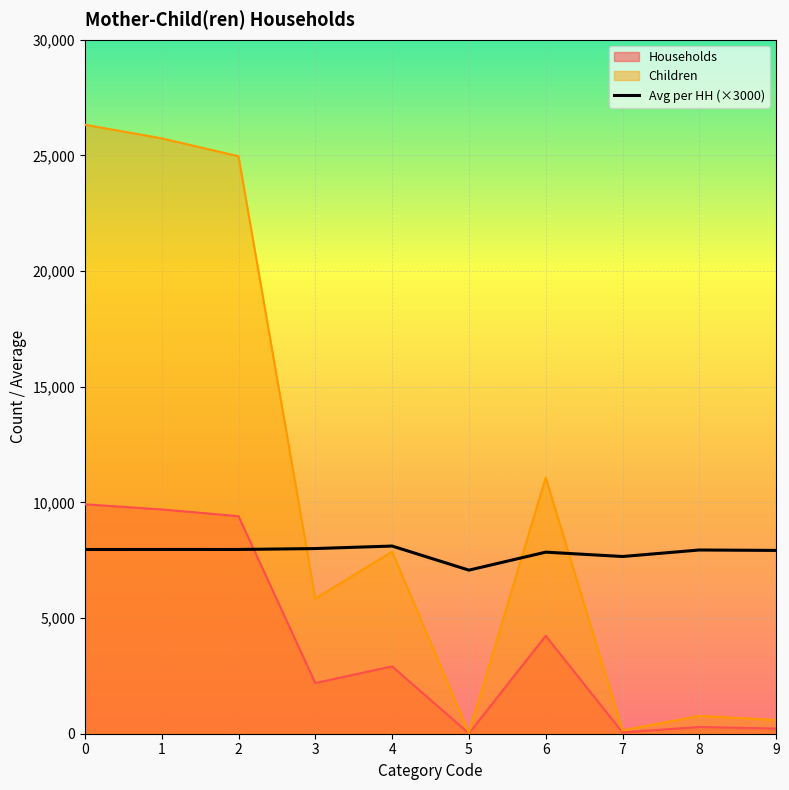

List the series in order of their peak value, highest first.

Children, Households, Avg per HH (×3000)